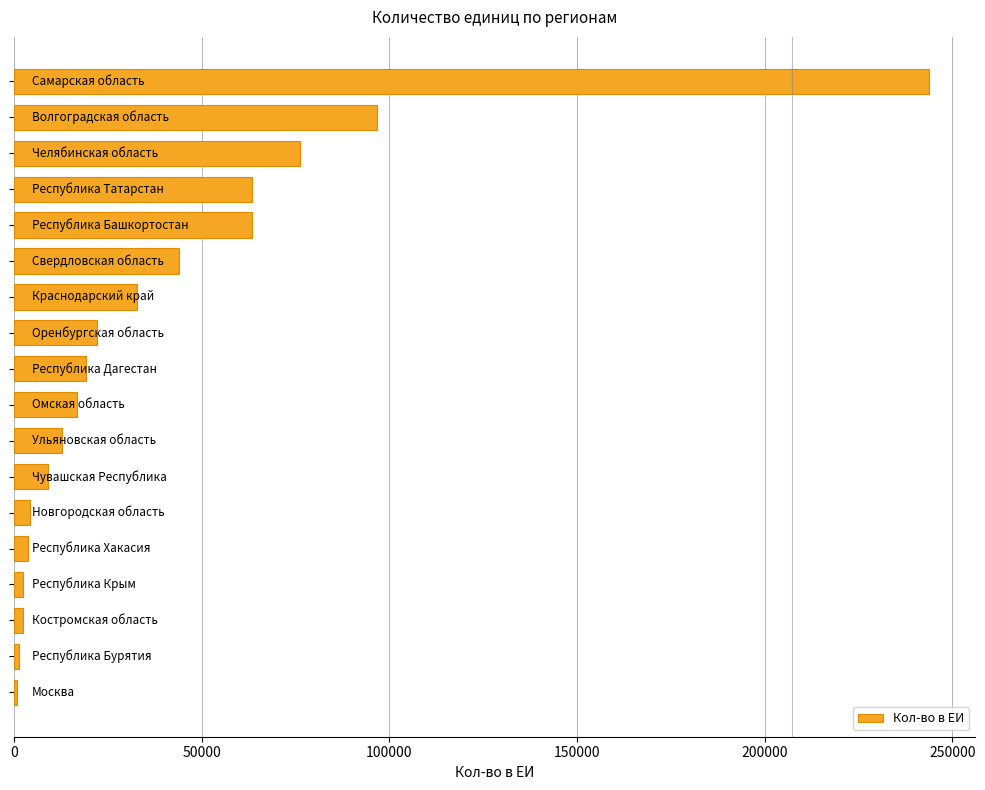

What is the sum of all values?

715766